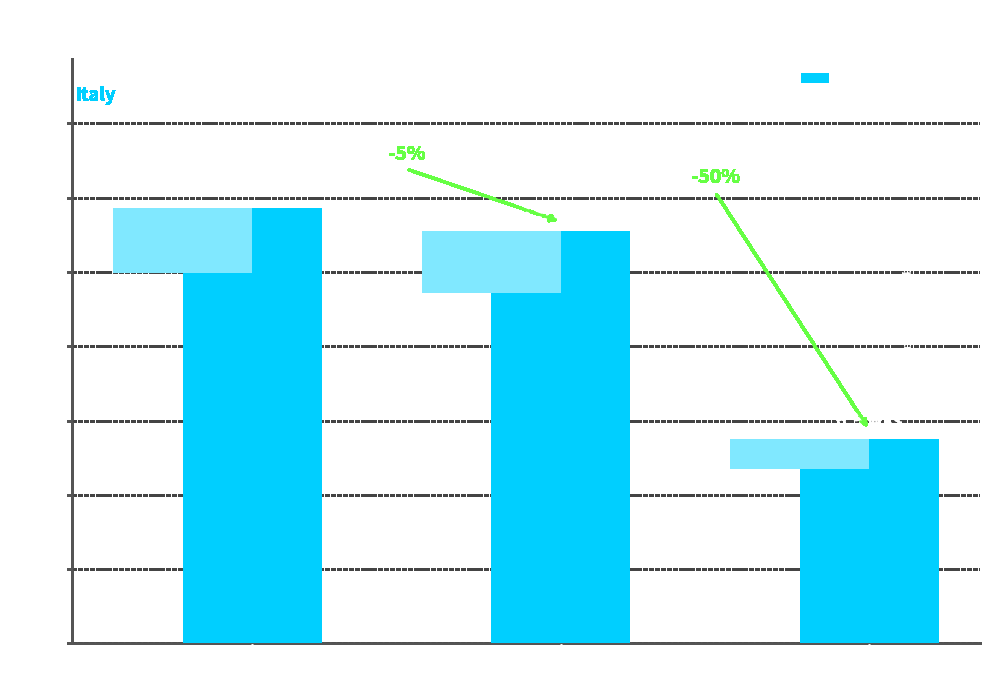

Approximately how many times larger is the value at Down compared to Up?

0.9